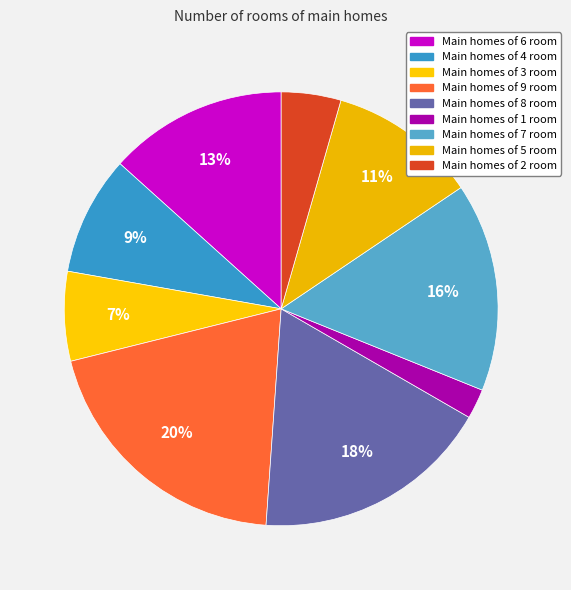

How many slices are in this pie chart?

9